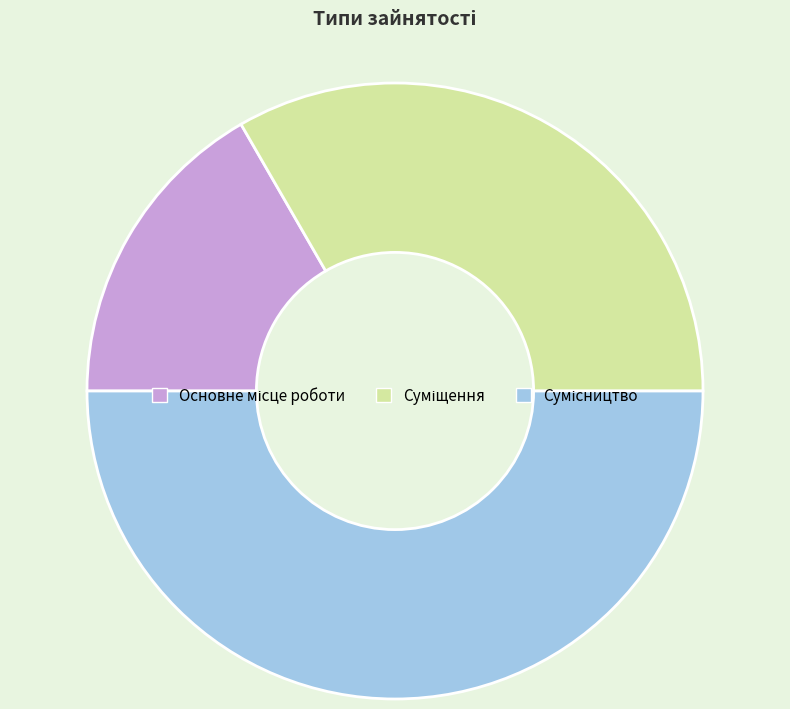

How many slices are in this pie chart?

3